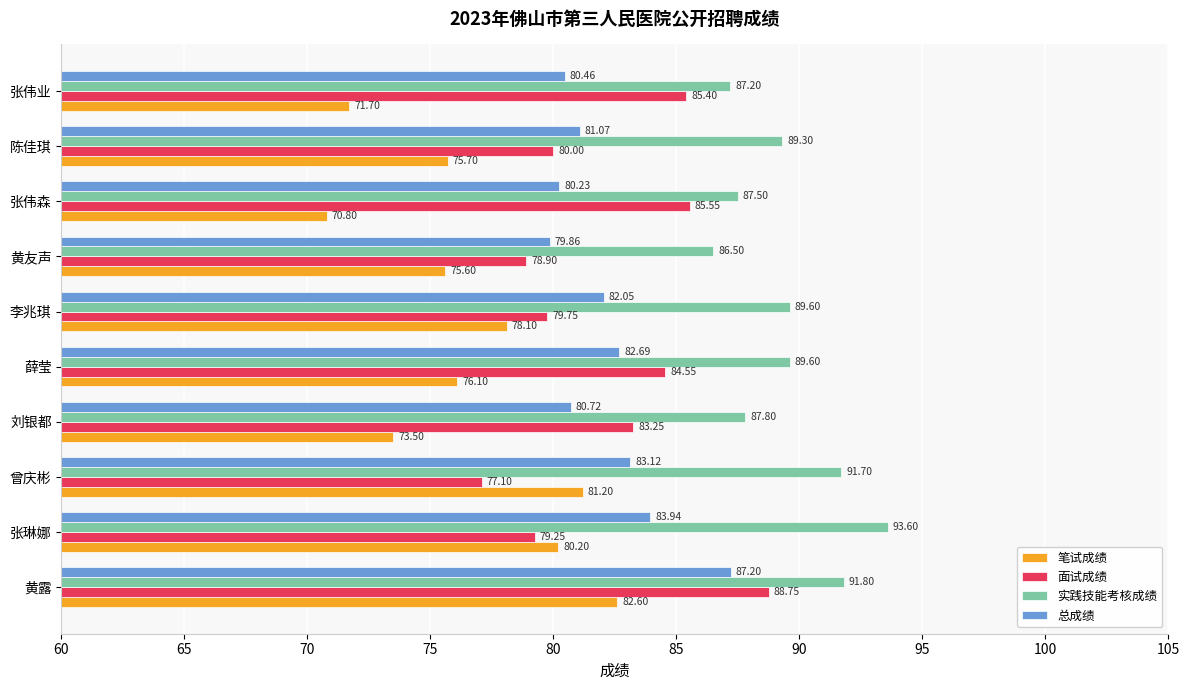

What is the difference between the maximum and minimum values in the 实践技能考核成绩 series?

7.1